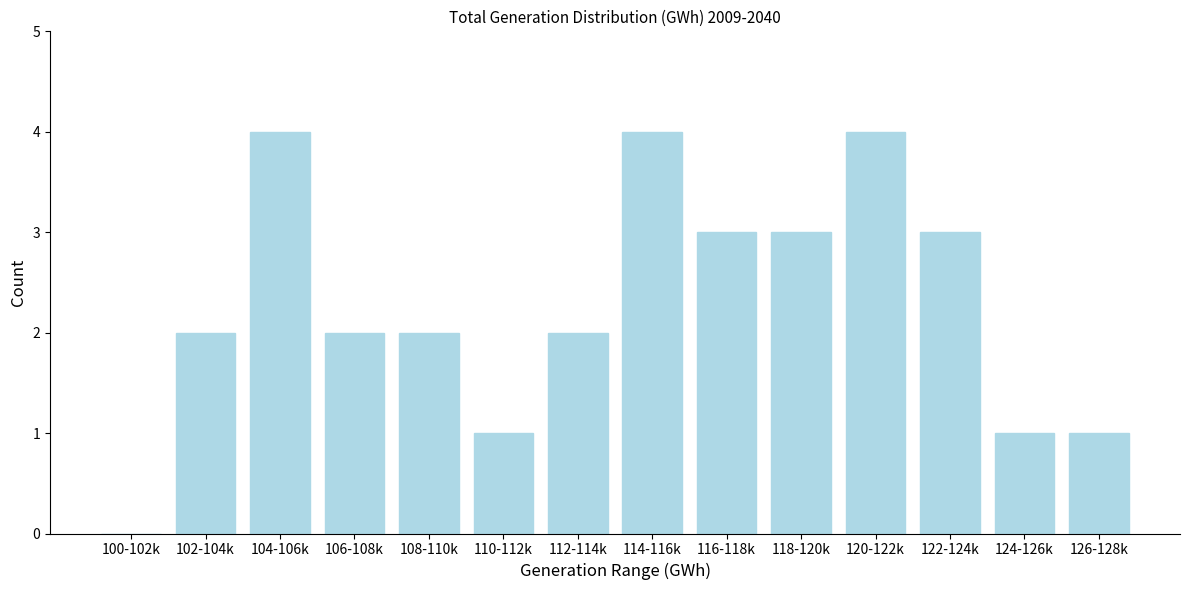

Reading left to right, transcribe all the data shown in this chart.

100-102k=0	102-104k=2	104-106k=4	106-108k=2	108-110k=2	110-112k=1	112-114k=2	114-116k=4	116-118k=3	118-120k=3	120-122k=4	122-124k=3	124-126k=1	126-128k=1